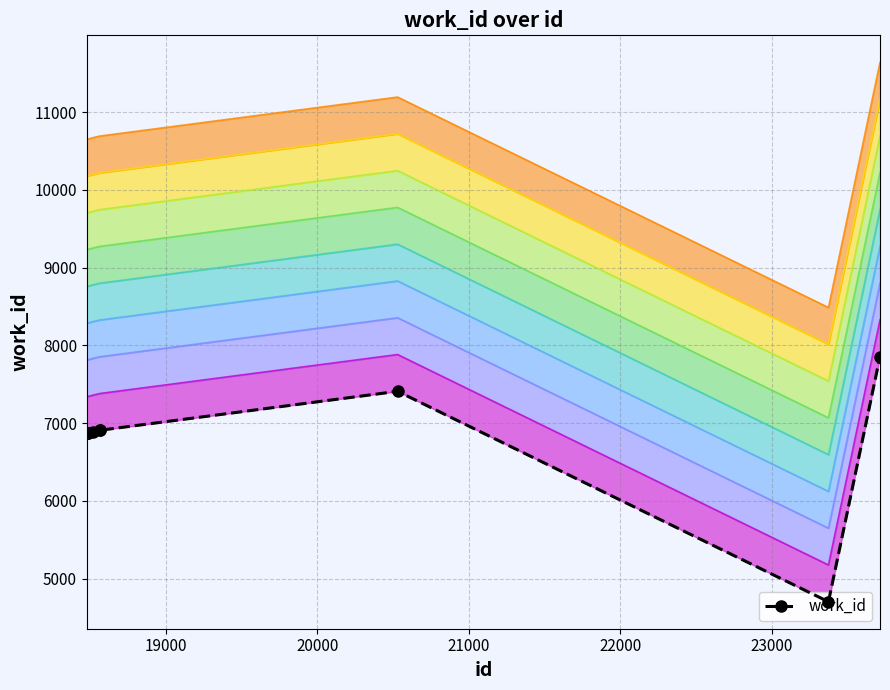

What is the maximum value shown in the chart?

7856